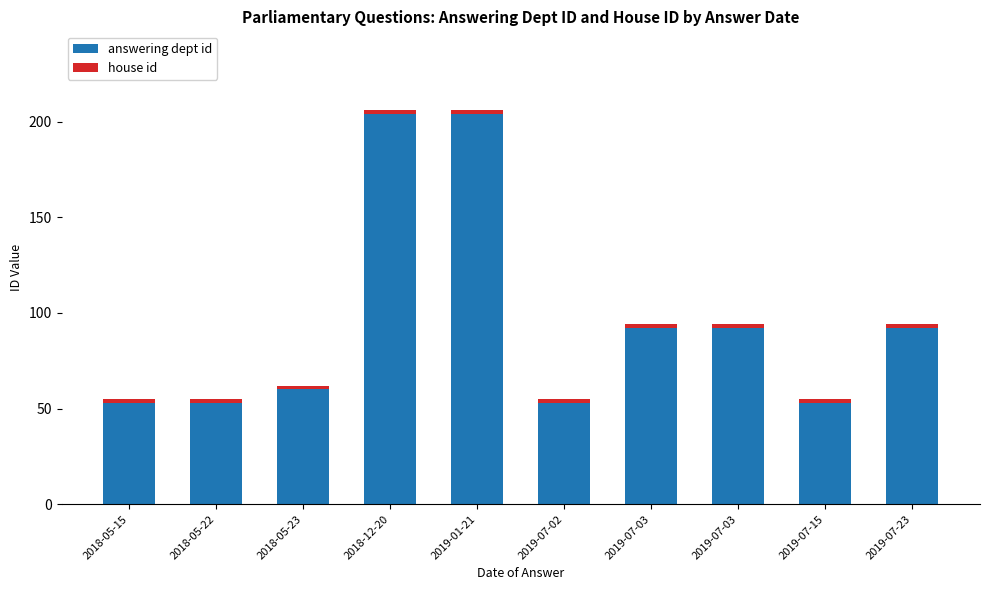

How many bars are there in total?

10